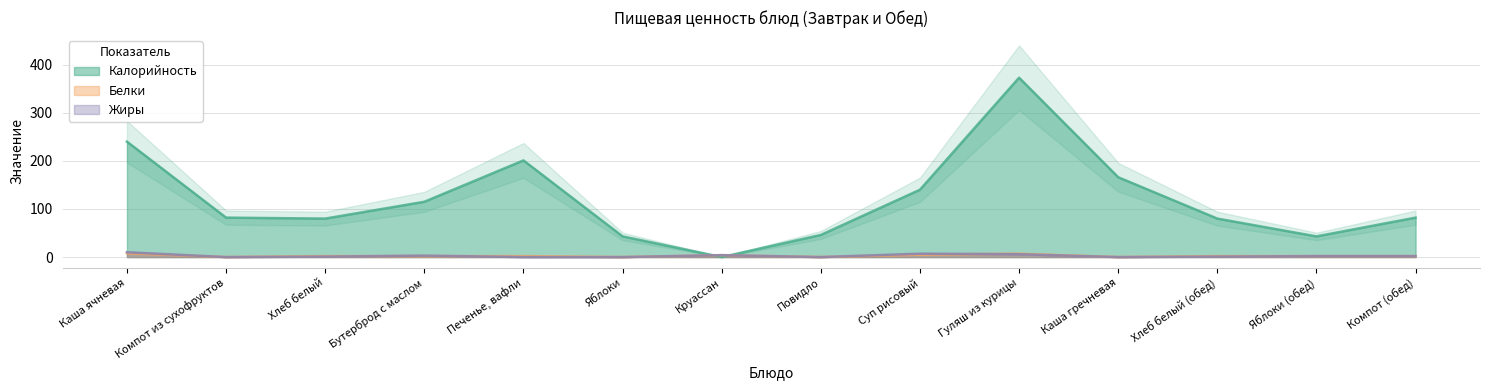

What are all the series names shown in the legend?

Калорийность, Белки, Жиры